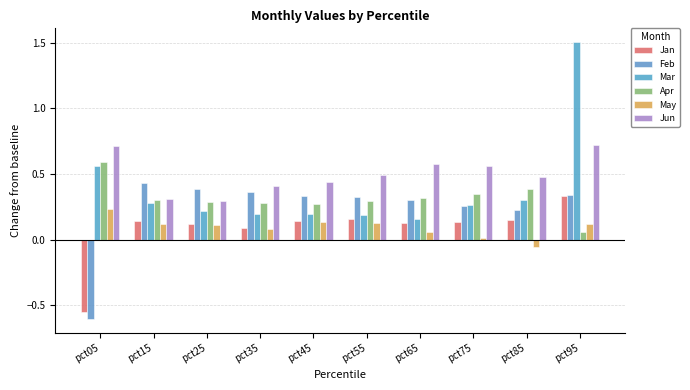

What is the difference between the maximum and minimum values in the May series?

0.3